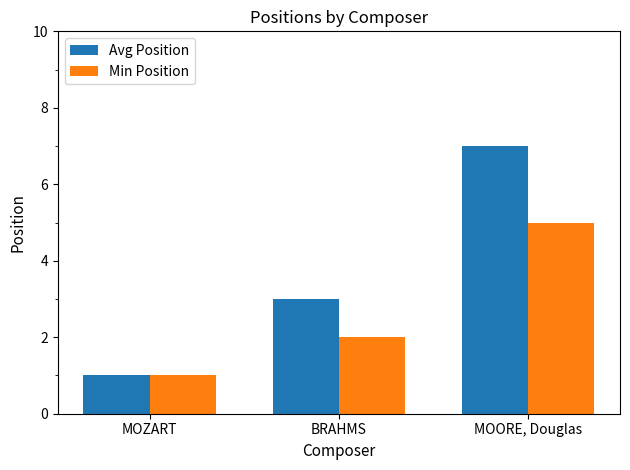

What are all the series names shown in the legend?

Avg Position, Min Position